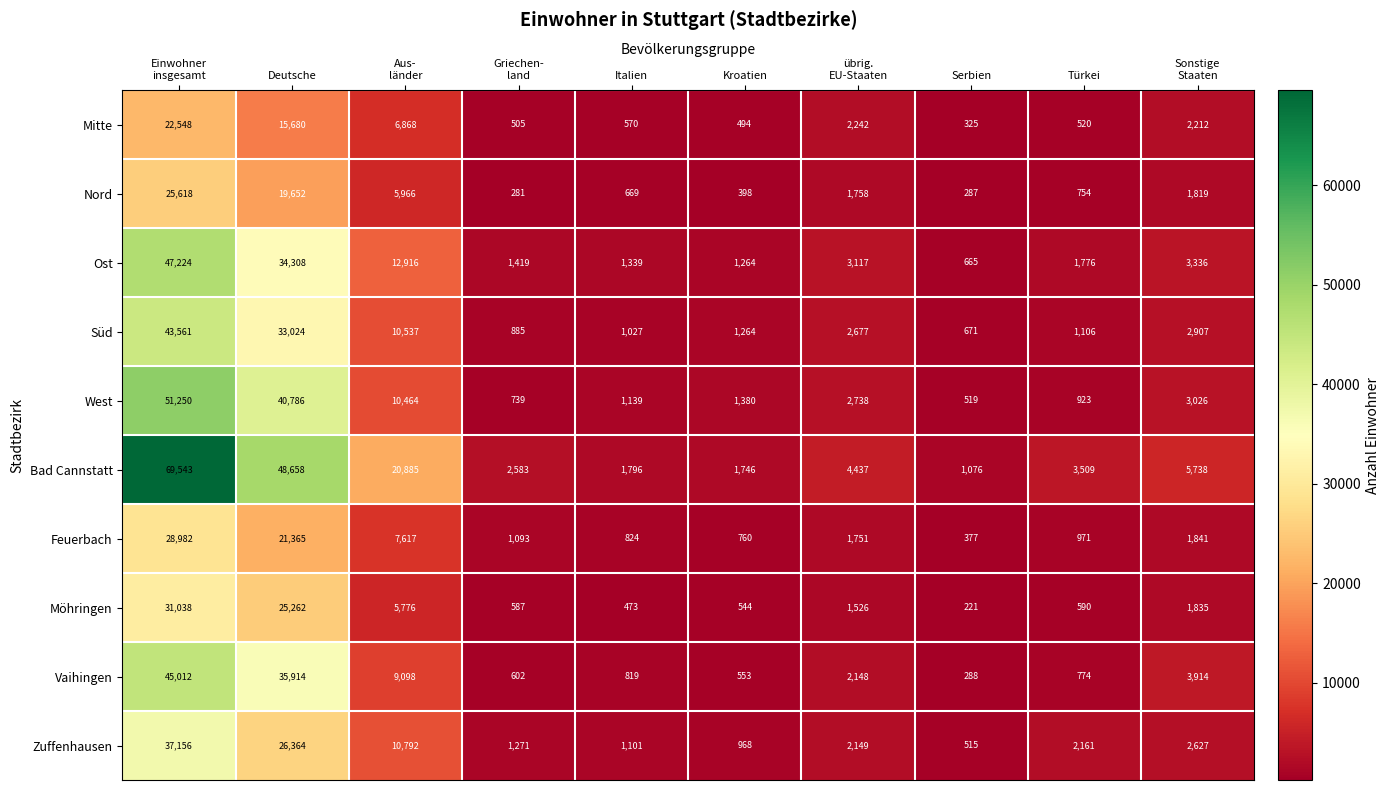

What is the total value across all series at Aus-
länder?

100919